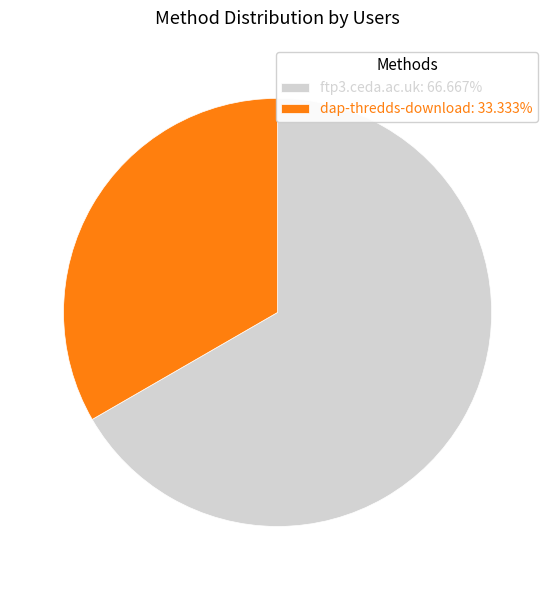

Count the number of slices in the pie.

2